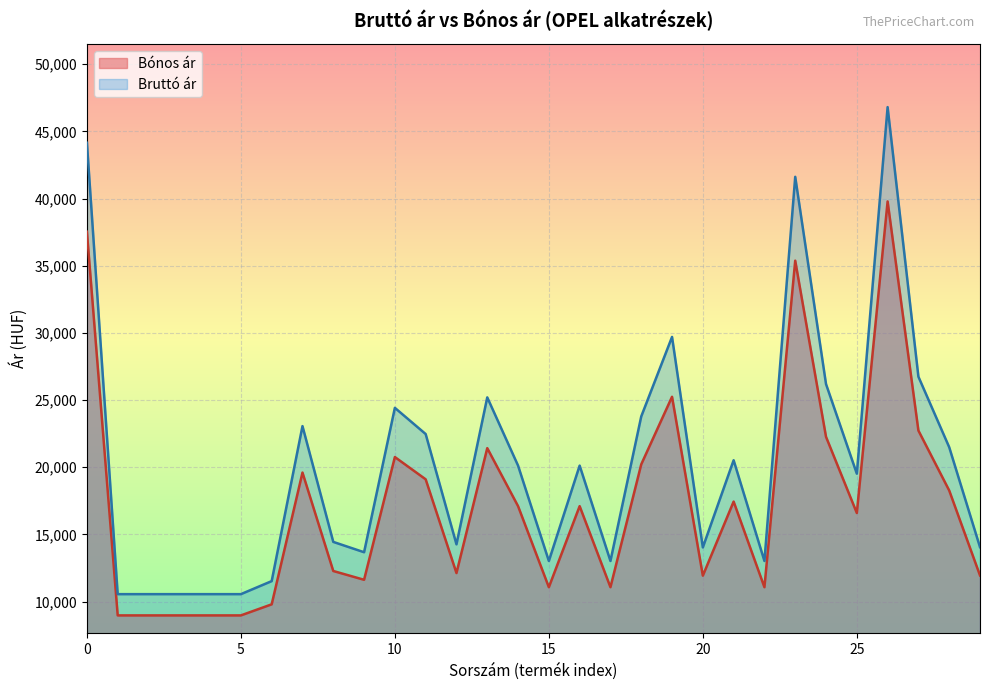

What is the greatest value displayed?

46810.0